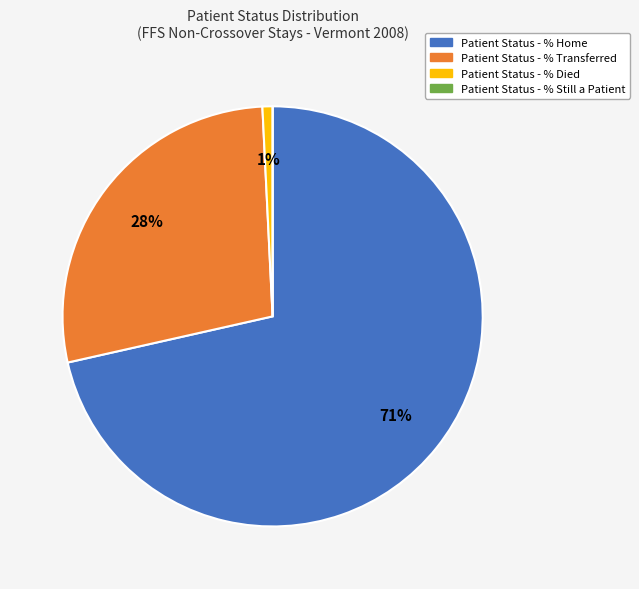

To the nearest percent, what is the average slice percentage?

25%